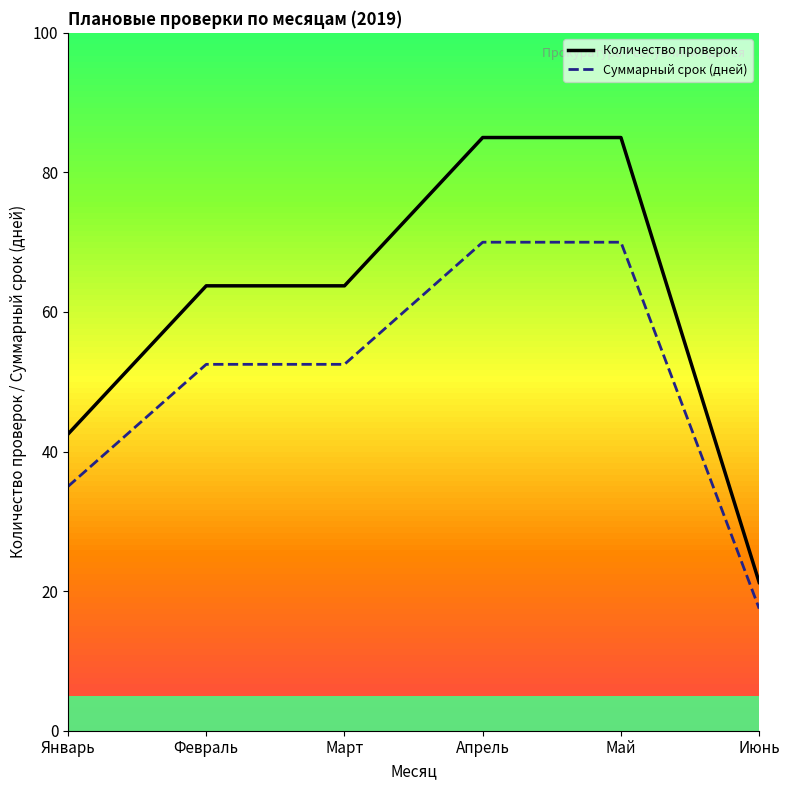

True or false: Суммарный срок (дней) and Количество проверок cross at least once.

False